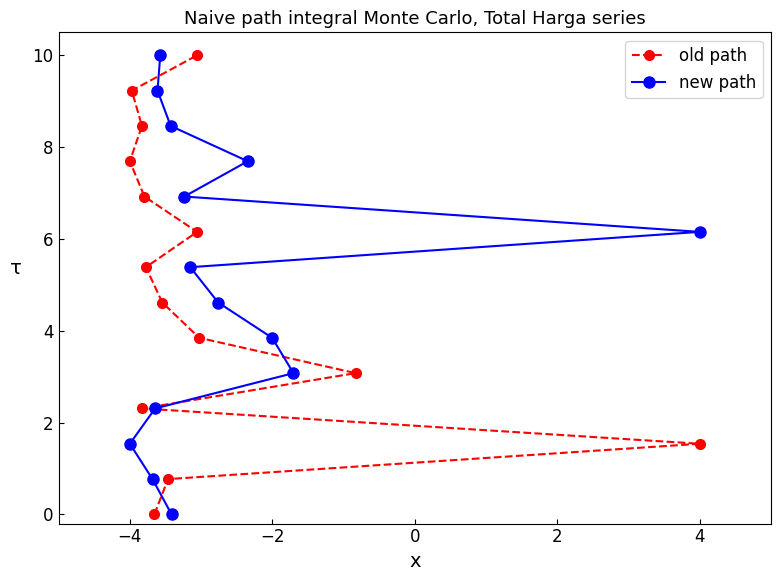

The new path series shows 1.6 at 4. True or false?

False